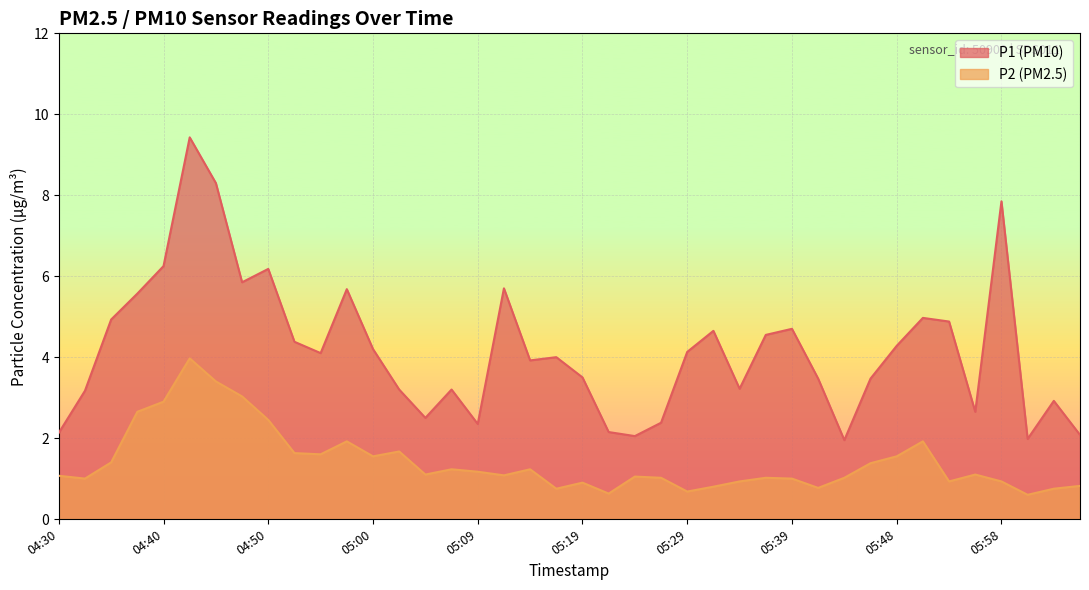

What is the difference between the second highest and minimum values in the P2 series?

2.8